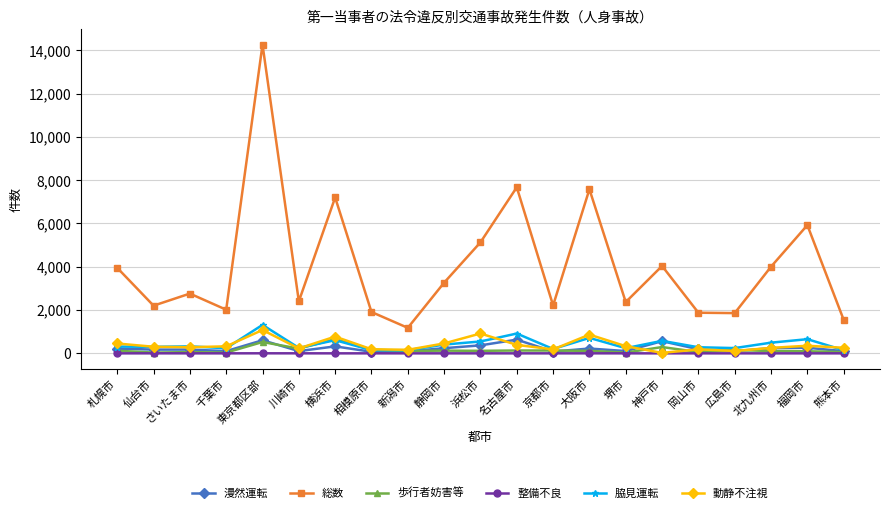

Is the value of 脇見運転 at 堺市 greater than the value of 動静不注視 at 静岡市?

No